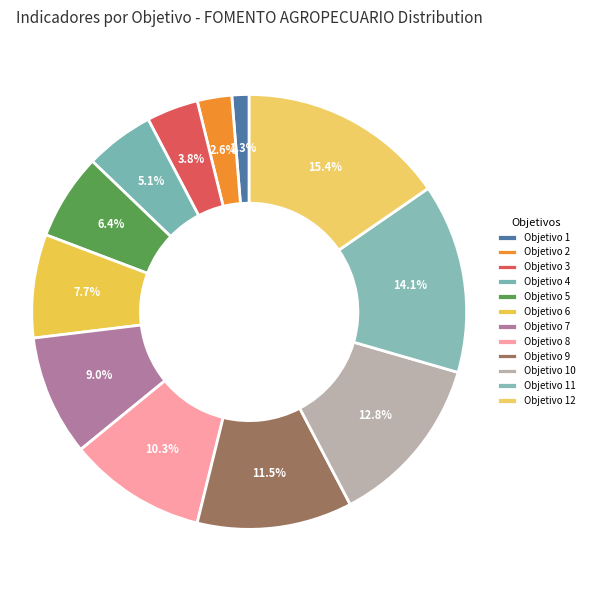

How many slices are in this pie chart?

12